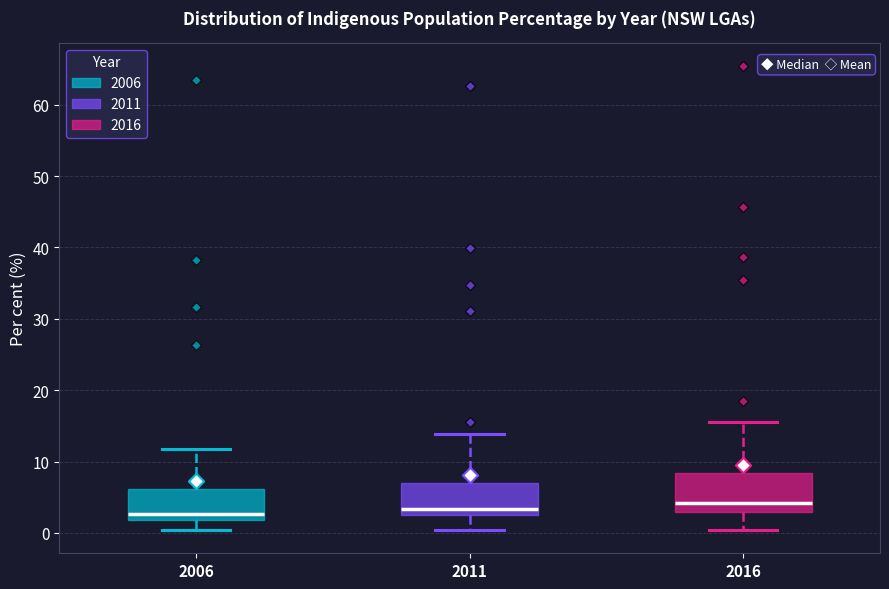

Reading left to right, read every box against the y-axis: the position of its median line, the range the box covers, and the ends of its whiskers. The values are not printed on the chart, so give them approximately, as read against the axis.

2006: median 3, box 2 to 6, whiskers 0 to 12
2011: median 3, box 2 to 7, whiskers 0 to 14
2016: median 4, box 3 to 8, whiskers 0 to 16